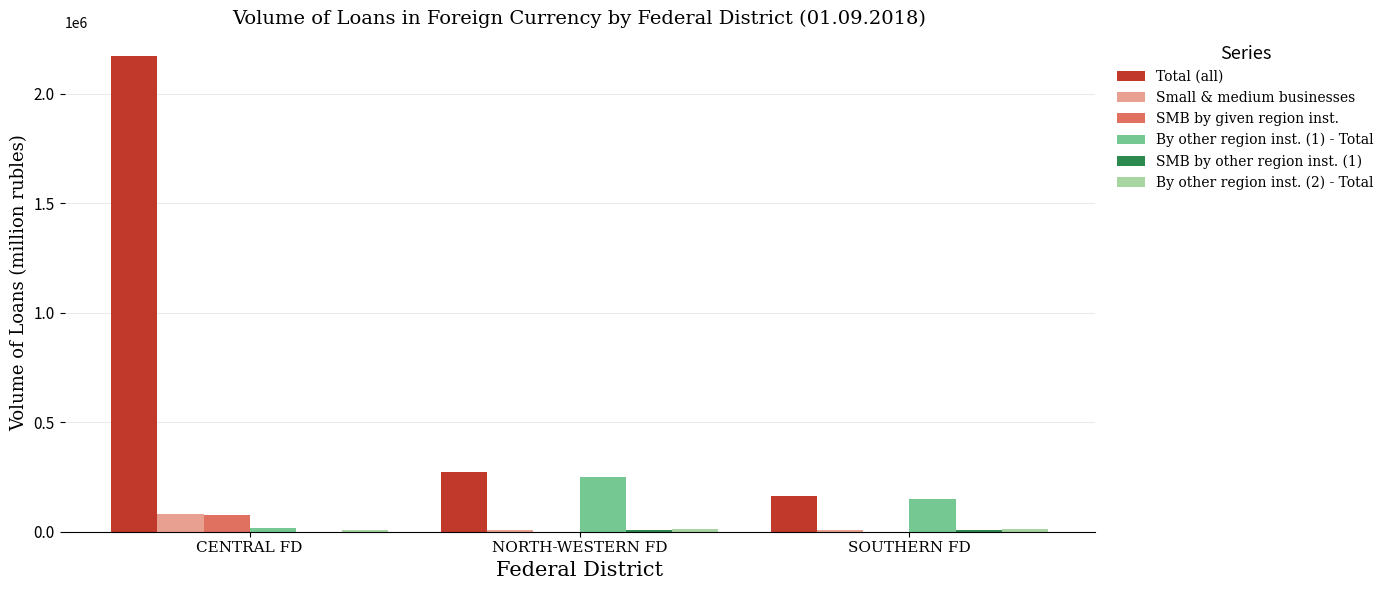

What is the sum of all Small & medium businesses values?

96741